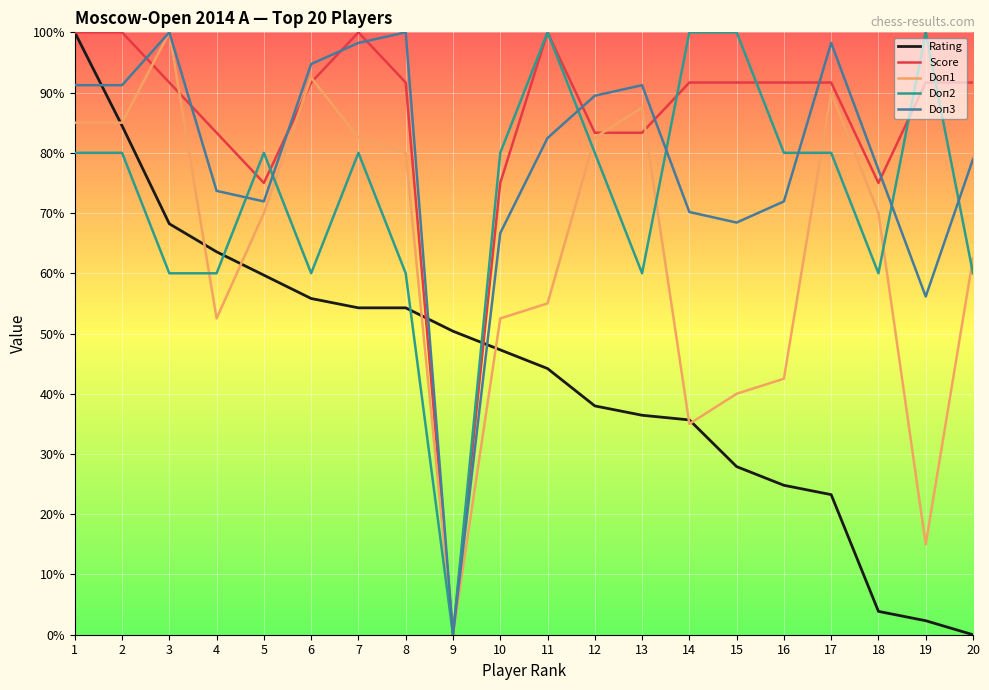

What is the total value across all series at 12?

373.3